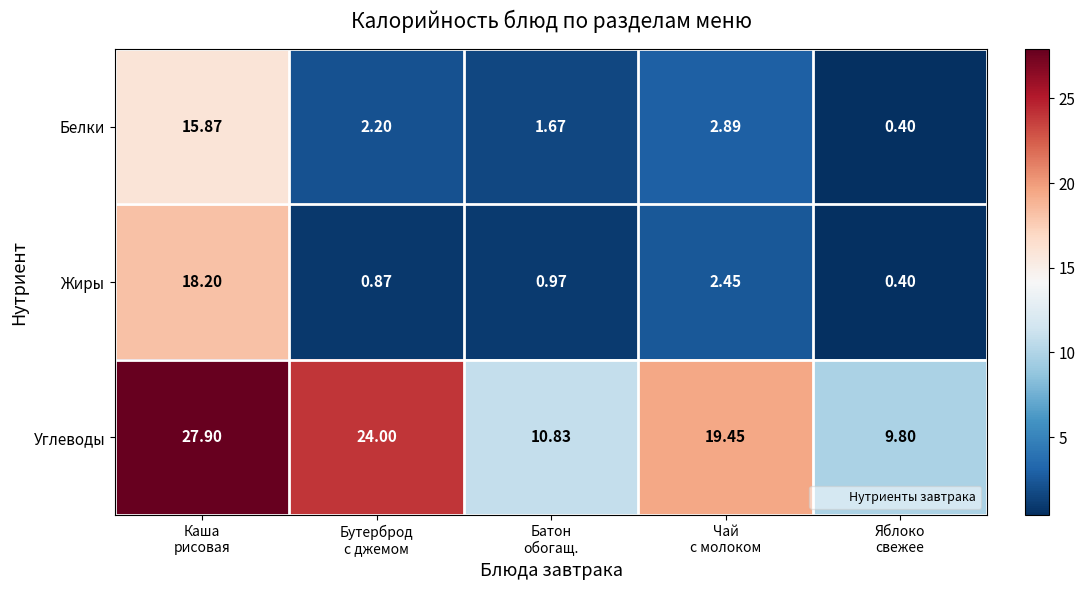

How many distinct data groups are displayed?

3